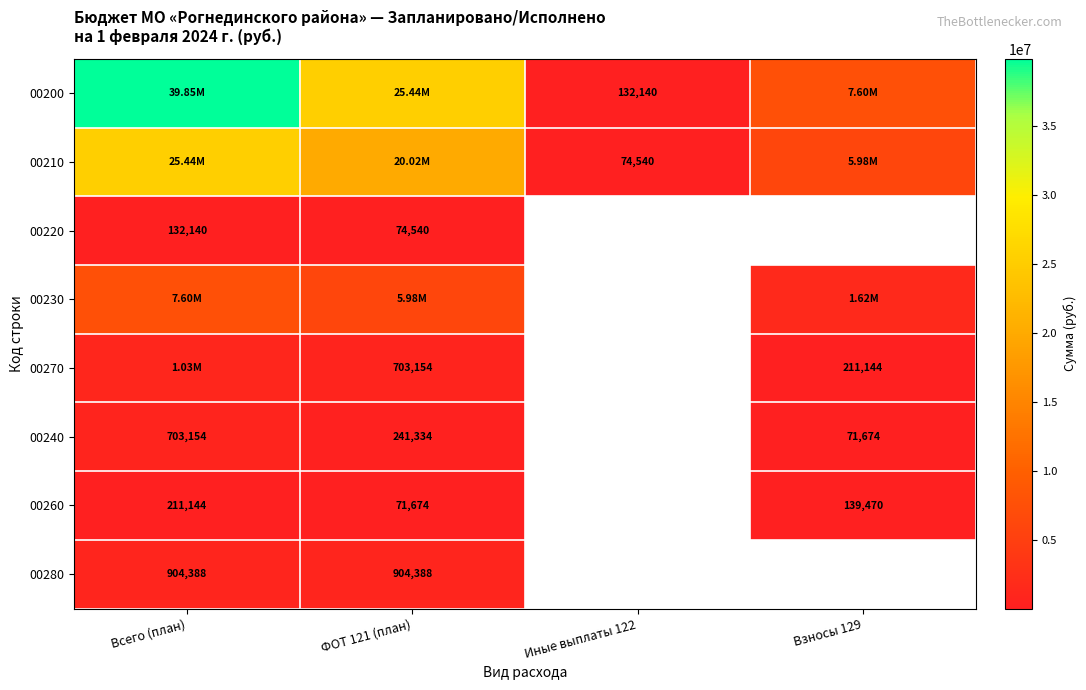

Rank the categories by 00280 value from highest to lowest.

Всего (план), ФОТ 121 (план), Иные выплаты 122, Взносы 129